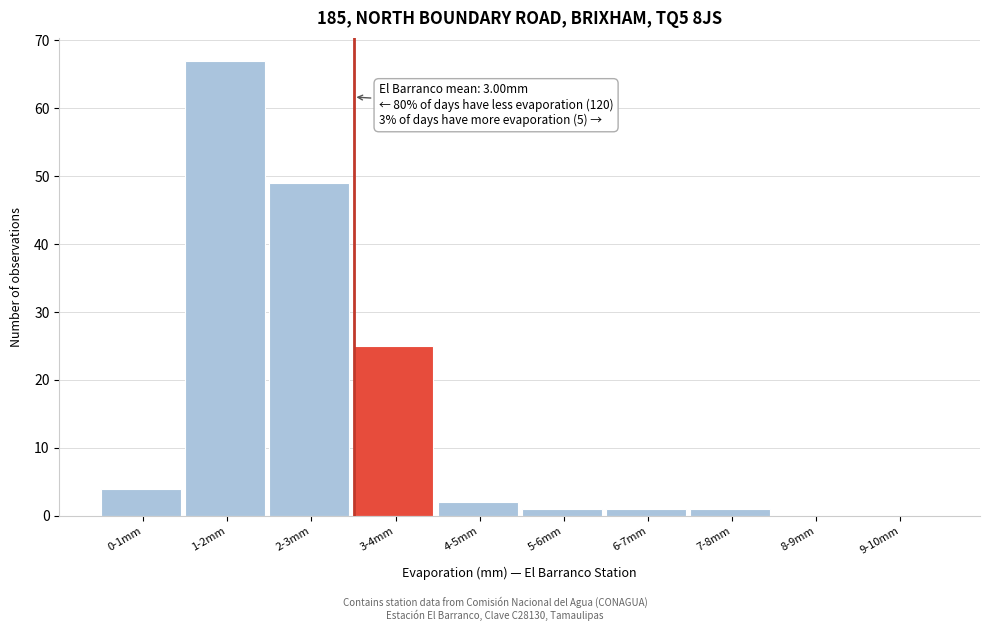

Reading left to right, what are all the values shown in this chart?

0-1mm=4	1-2mm=67	2-3mm=49	3-4mm=25	4-5mm=2	5-6mm=1	6-7mm=1	7-8mm=1	8-9mm=0	9-10mm=0